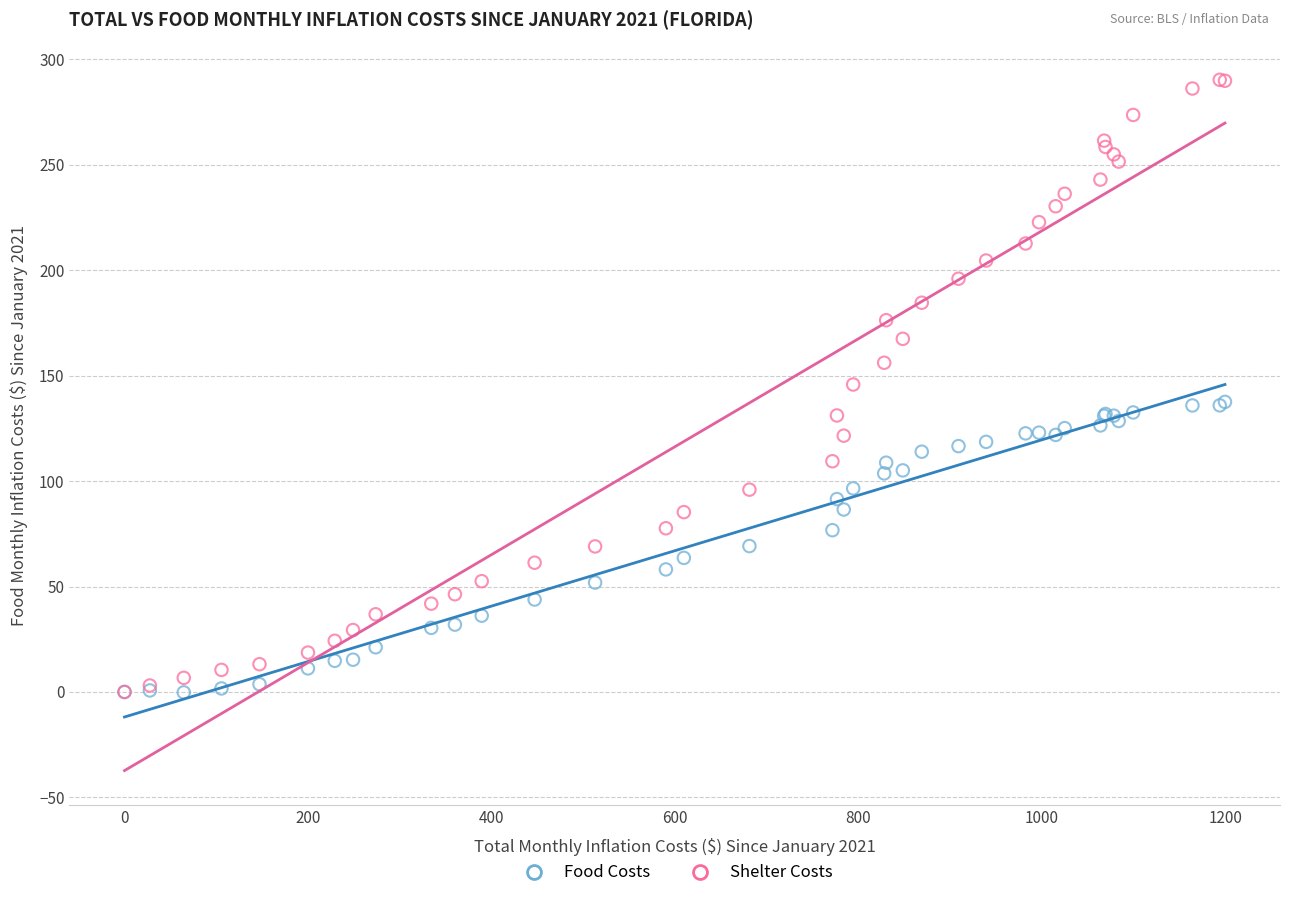

What are all the series names shown in the legend?

Food Costs, Shelter Costs